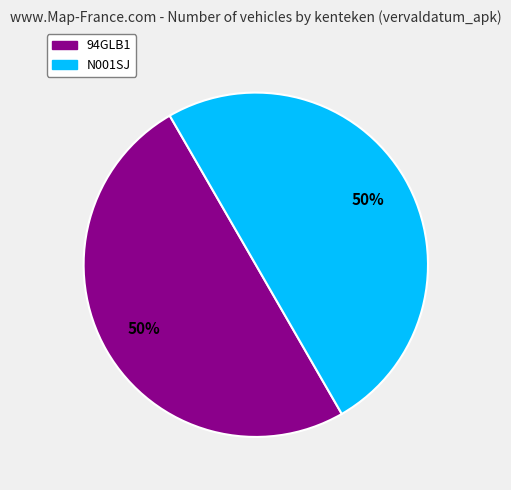

To the nearest percent, what portion does 94GLB1 represent?

50%